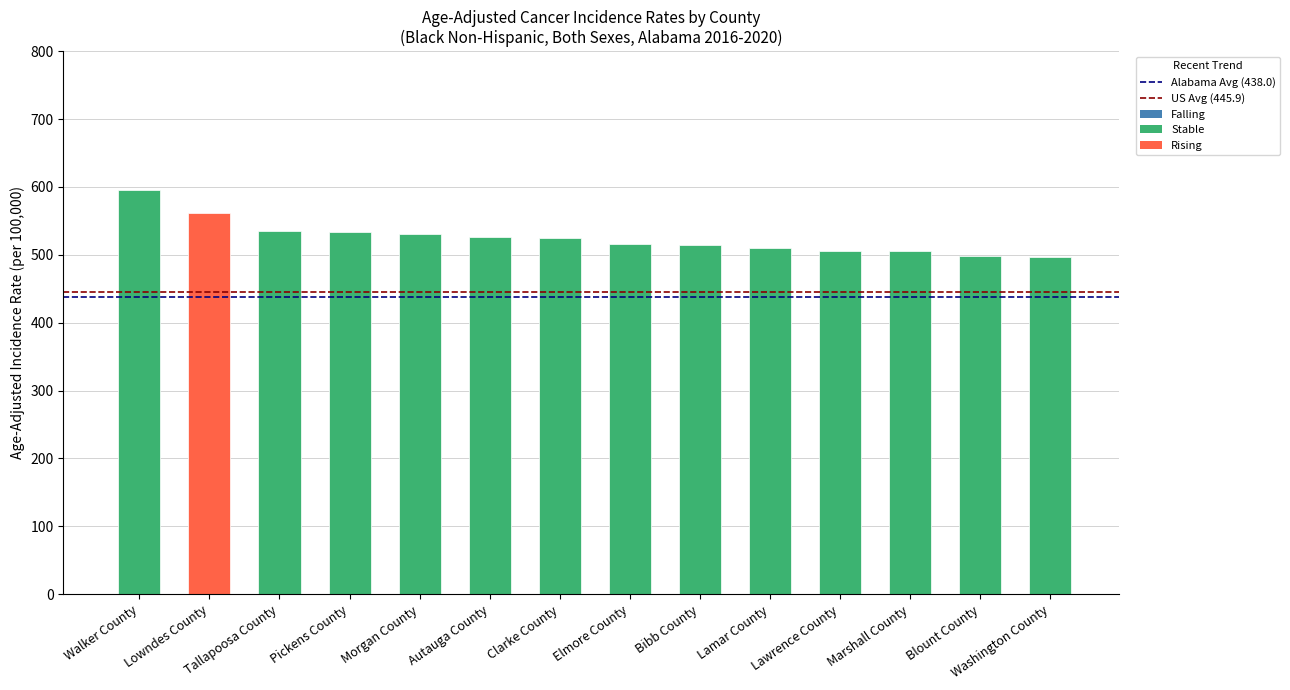

Between Marshall County and Tallapoosa County, which is larger?

Tallapoosa County